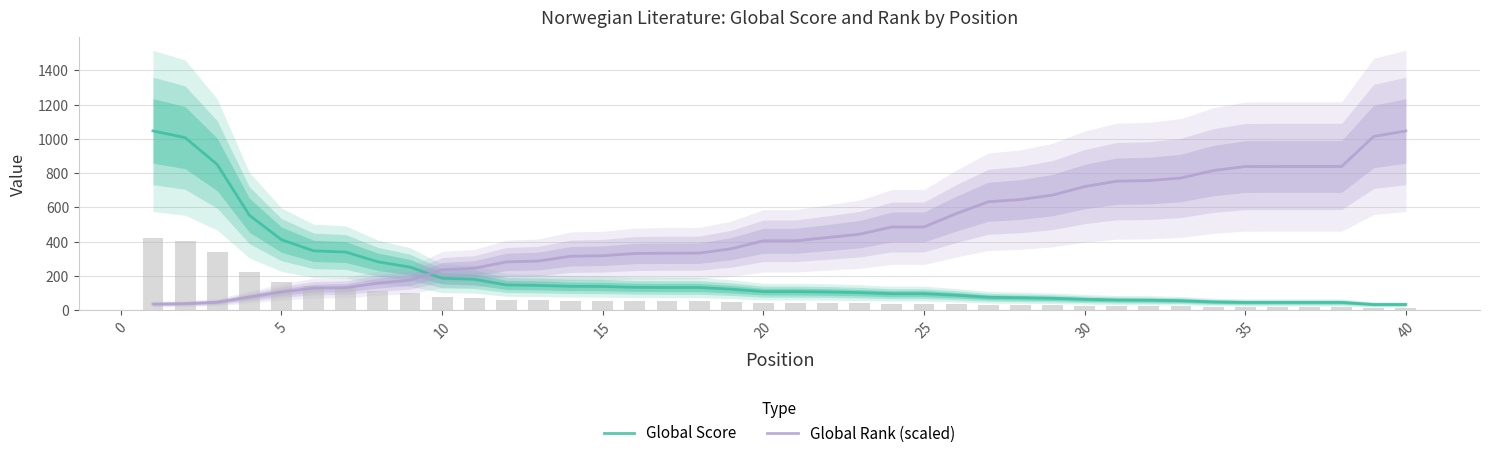

What is the sum of all Global Rank (scaled) values?

18314.8